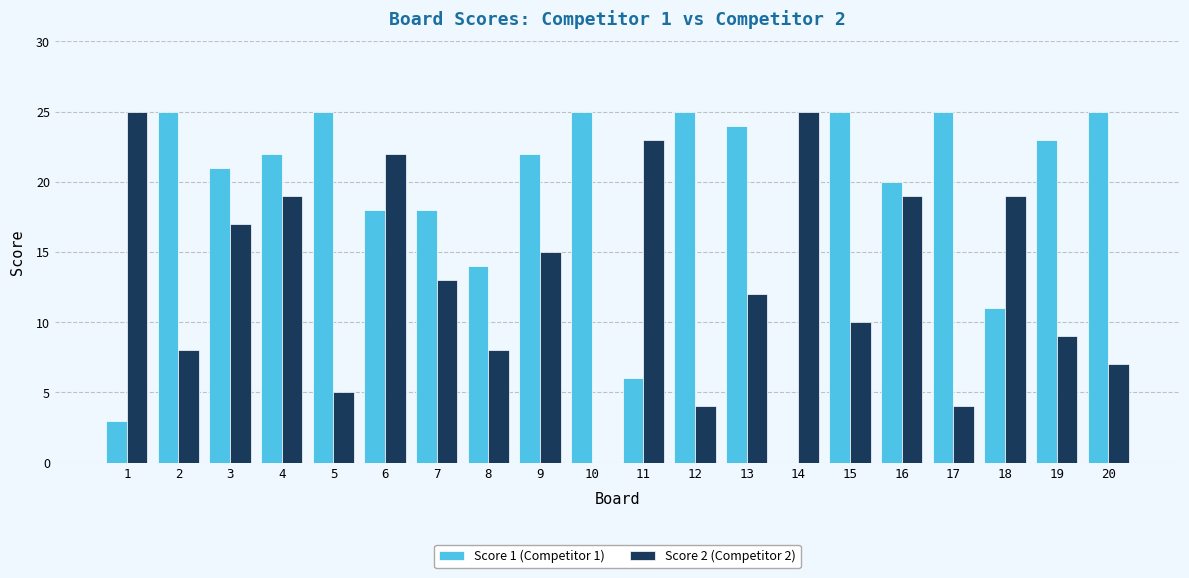

Reading left to right, list all the values displayed in this chart.

Score 1 (Competitor 1): 1=3	2=25	3=21	4=22	5=25	6=18	7=18	8=14	9=22	10=25	11=6	12=25	13=24	14=0	15=25	16=20	17=25	18=11	19=23	20=25
Score 2 (Competitor 2): 1=25	2=8	3=17	4=19	5=5	6=22	7=13	8=8	9=15	10=0	11=23	12=4	13=12	14=25	15=10	16=19	17=4	18=19	19=9	20=7